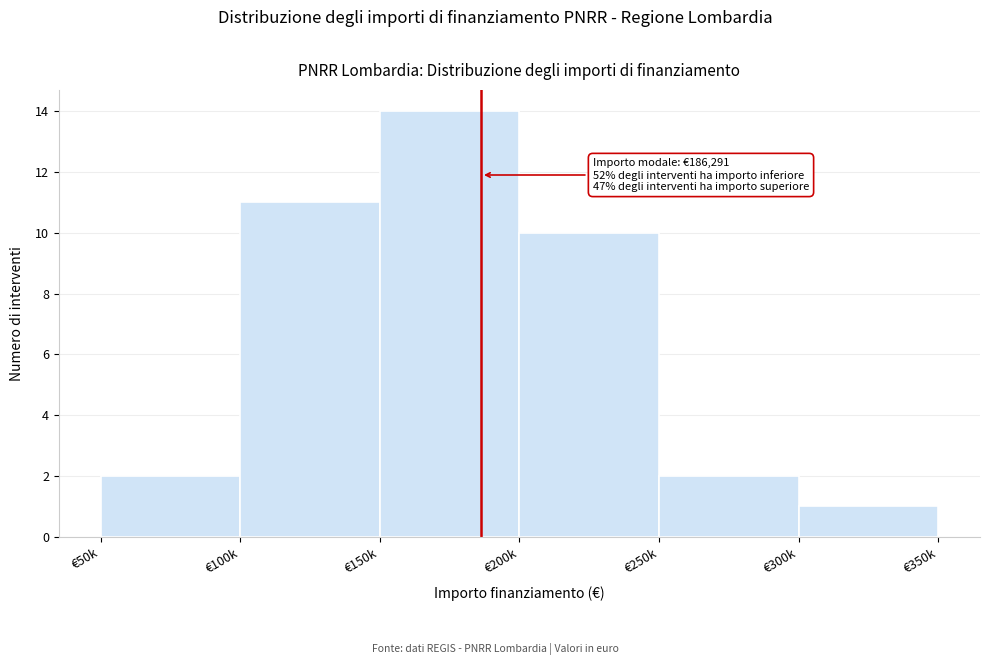

Reading left to right, transcribe all the data shown in this chart.

€50k=2	€100k=11	€150k=14	€200k=10	€250k=2	€300k=1